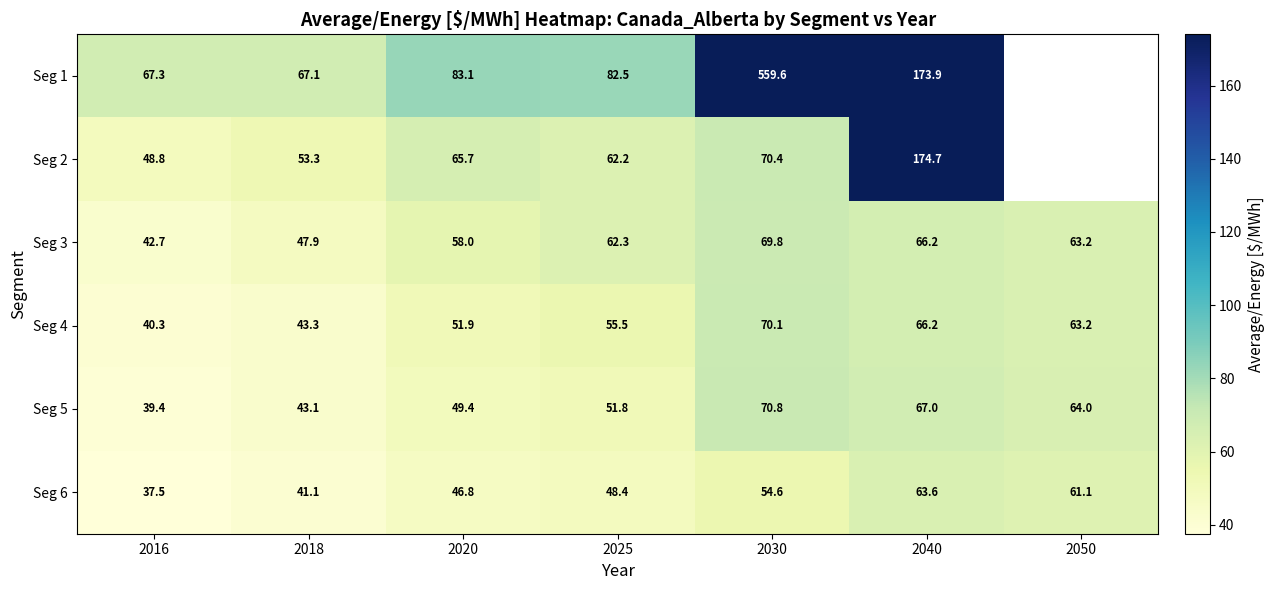

What is the sum of the Seg 6 values at 2025 and 2016?

85.9